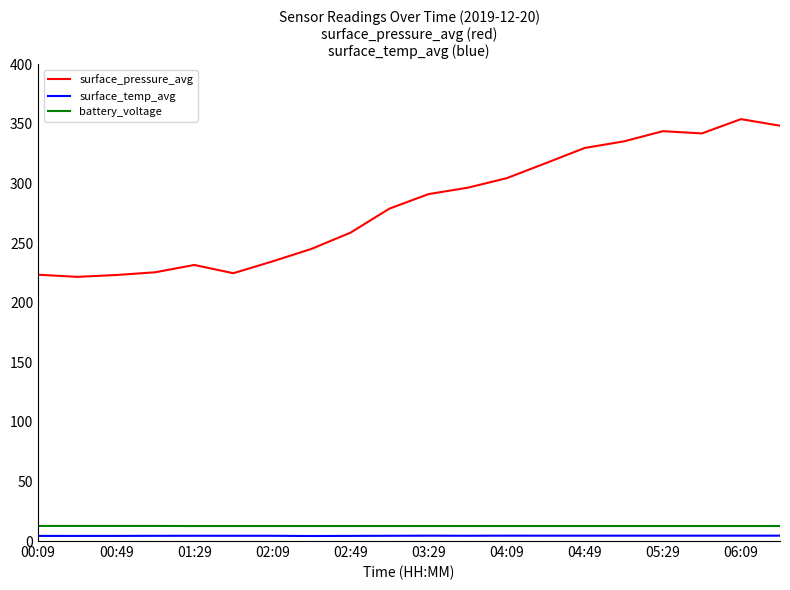

Which series has the largest range (max minus min)?

surface_pressure_avg